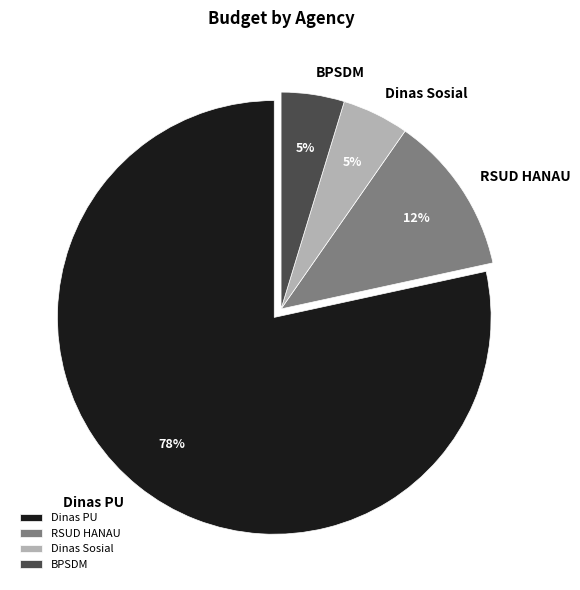

What is the largest slice in the pie chart?

Dinas PU